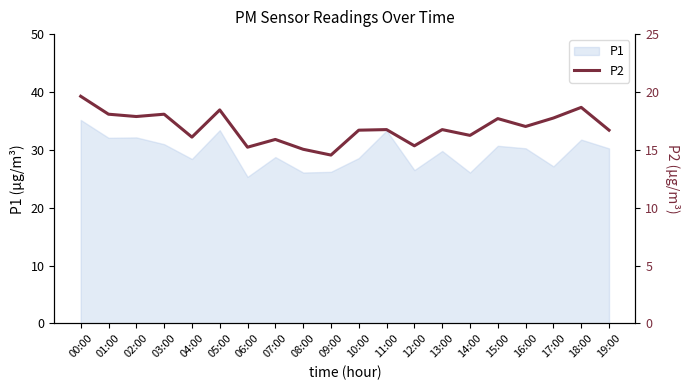

Which has a higher value, 19:00 or 01:00?

01:00